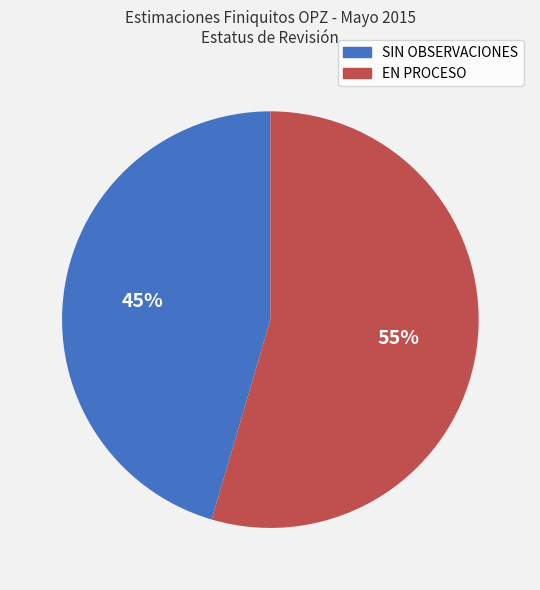

To the nearest percent, what is the combined percentage of EN PROCESO and SIN OBSERVACIONES?

100%